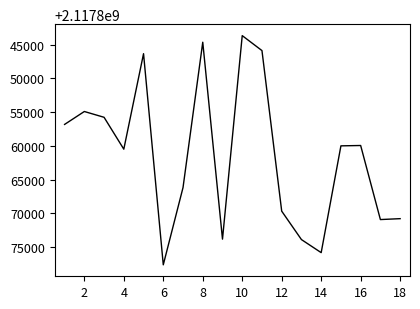

What is the difference between the maximum and minimum values?

33937